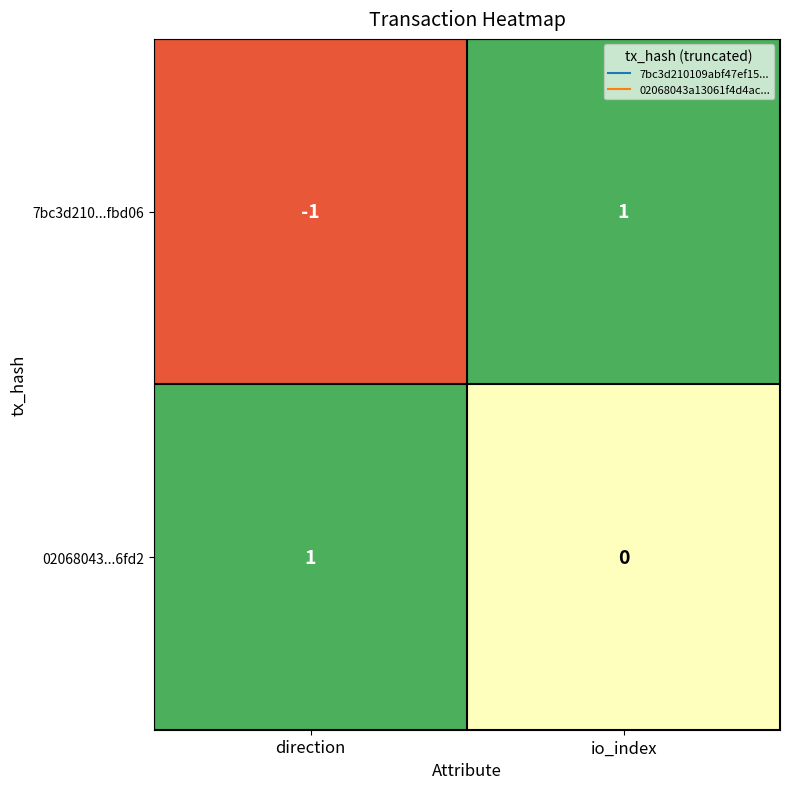

True or false: 02068043...6fd2 has a value of 0 at direction.

False